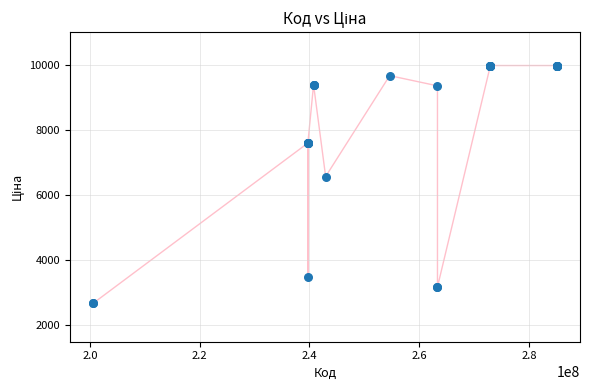

What Y value in the scatter plot is closest to 6326?

6568.8